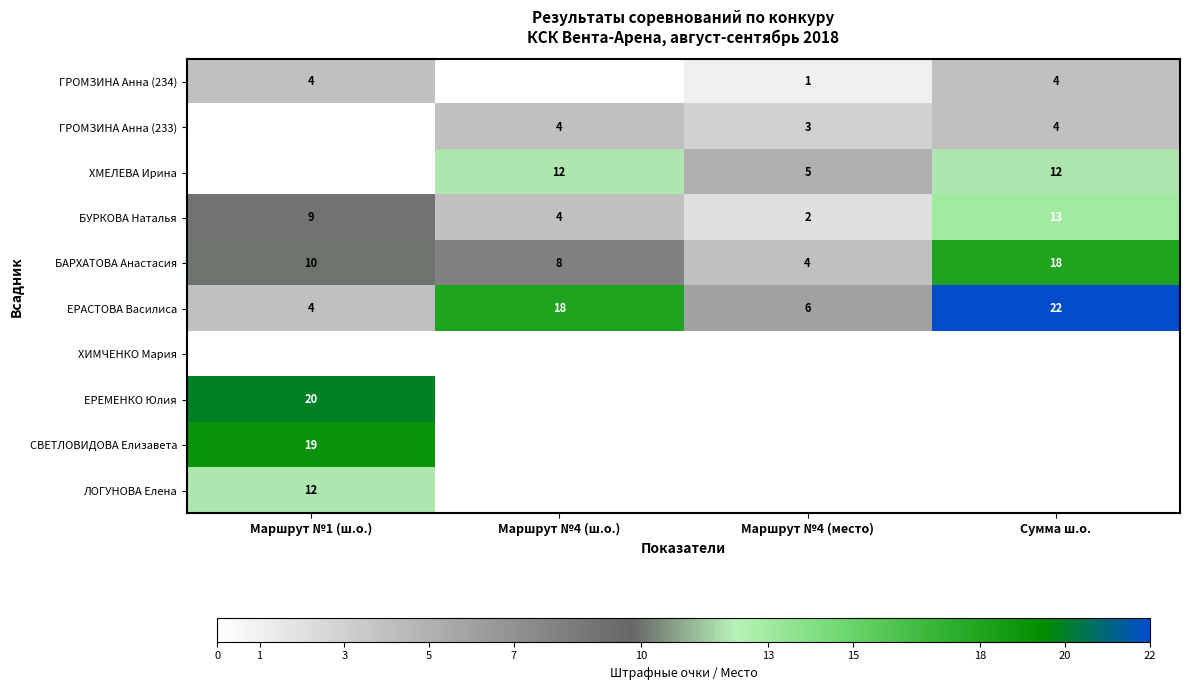

What is the lowest value of the ЕРАСТОВА Василиса series?

4